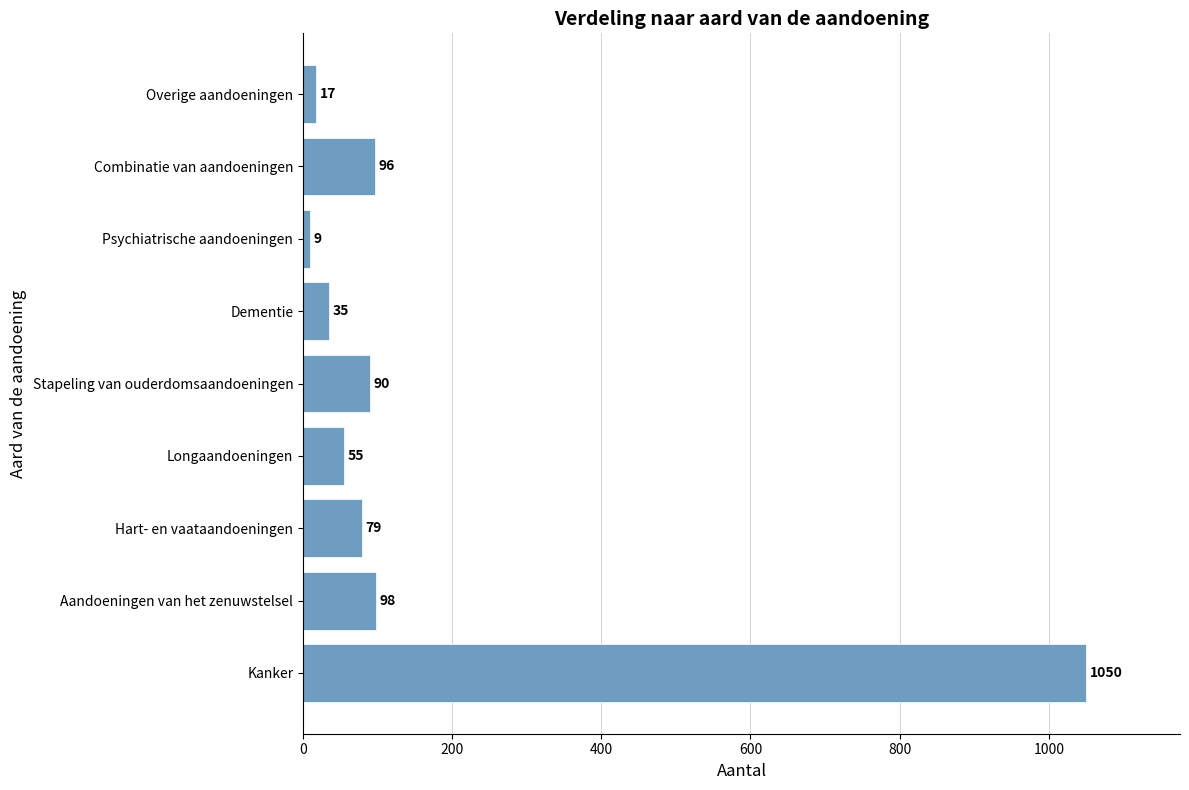

How many categories are shown in the chart?

9